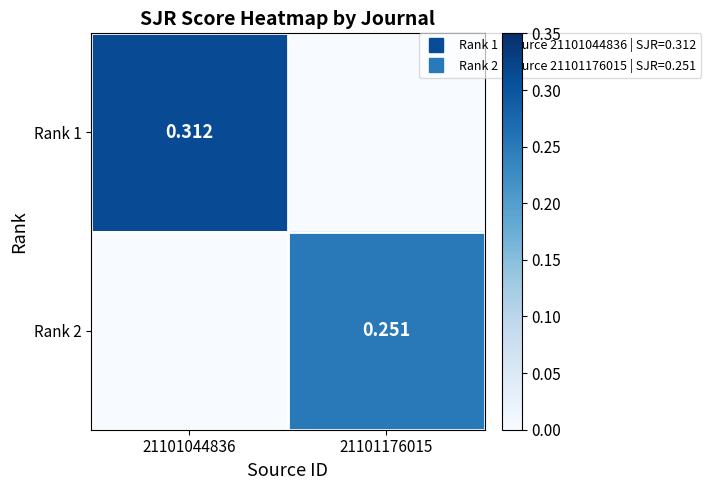

What is the sum of all Rank 2 values?

0.3